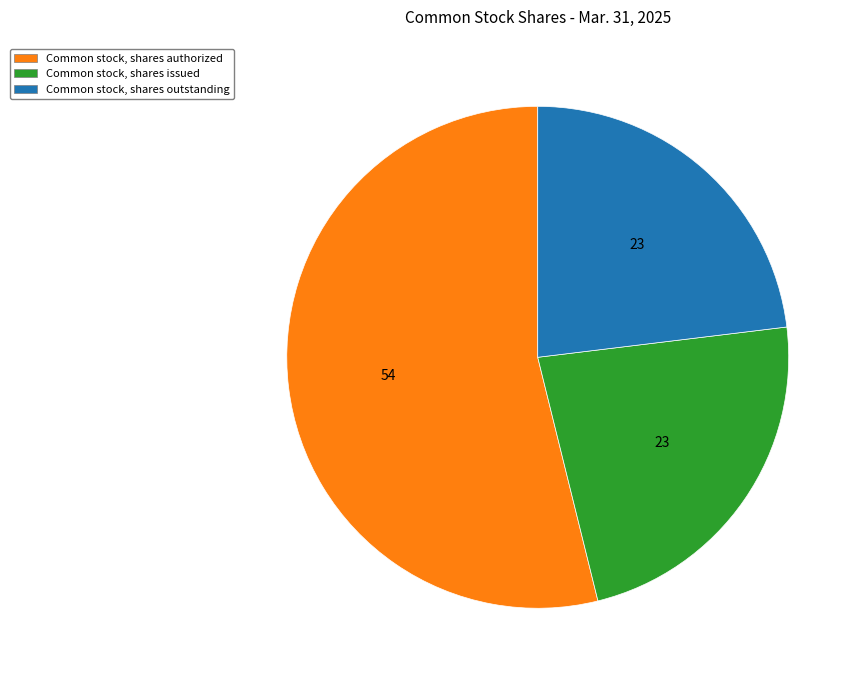

True or false: Common stock, shares authorized accounts for 54% of the total.

True